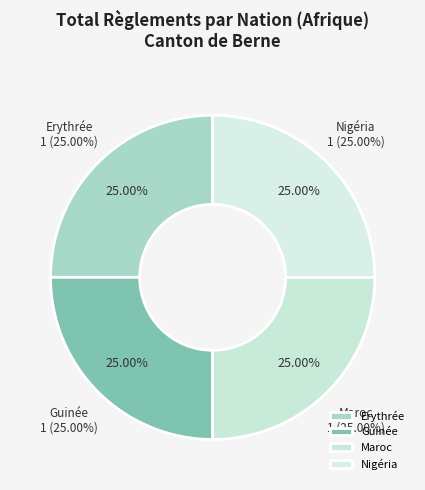

True or false: Europe accounts for 1% of the total.

False